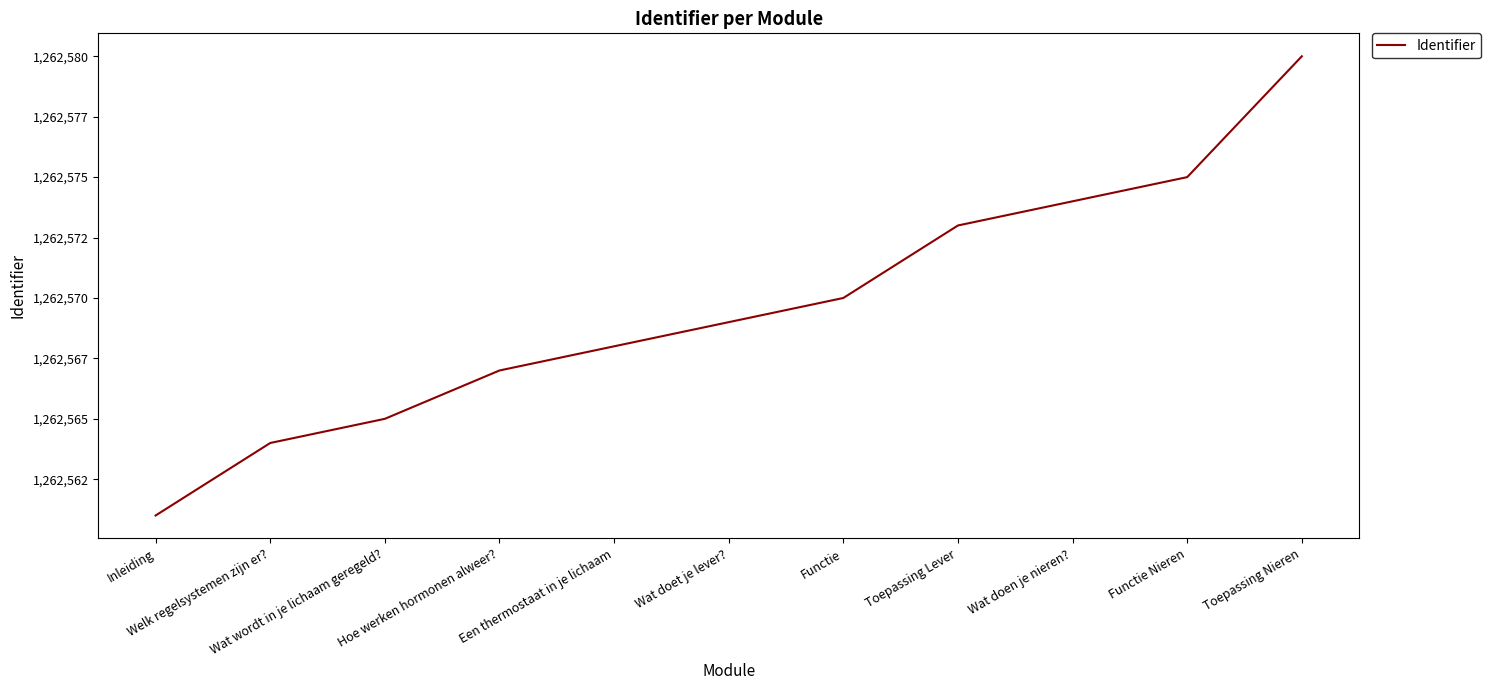

Reading right to left, transcribe all the data shown in this chart.

1262580	1262575	1262574	1262573	1262570	1262569	1262568	1262567	1262565	1262564	1262561